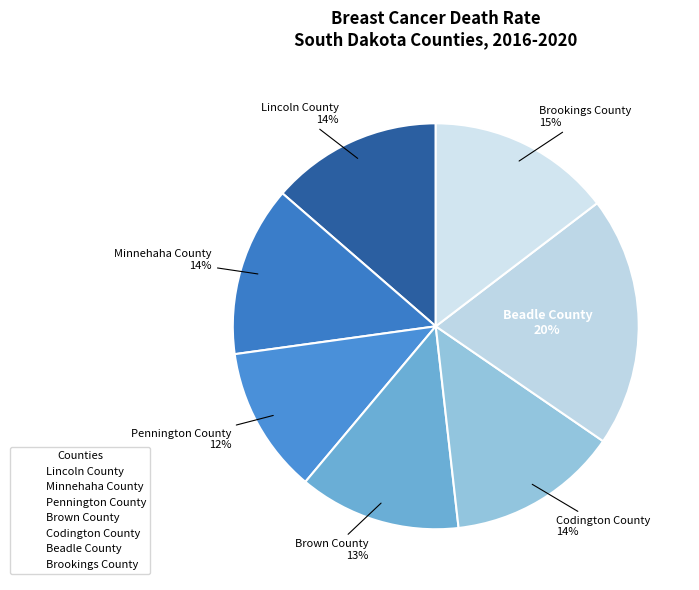

To the nearest percent, what is the combined percentage of Brookings County and Codington County?

28%